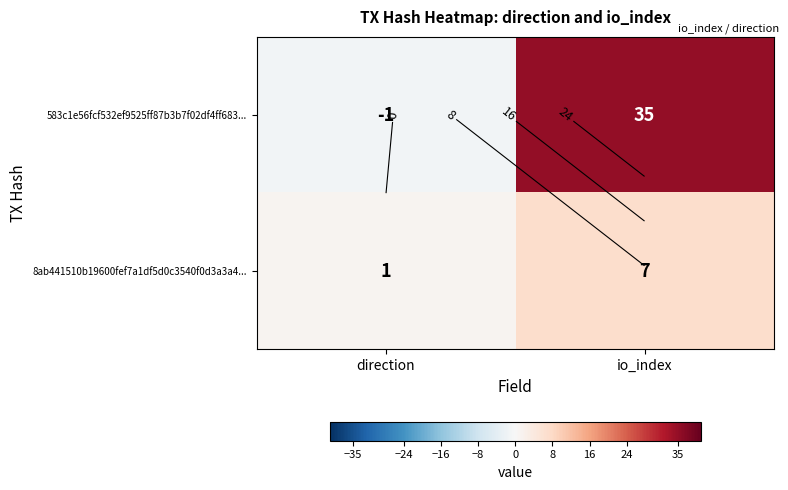

The value of 8ab441510b19600fef7a1df5d0c3540f0d3a3a4... at io_index is 7. True or false?

True